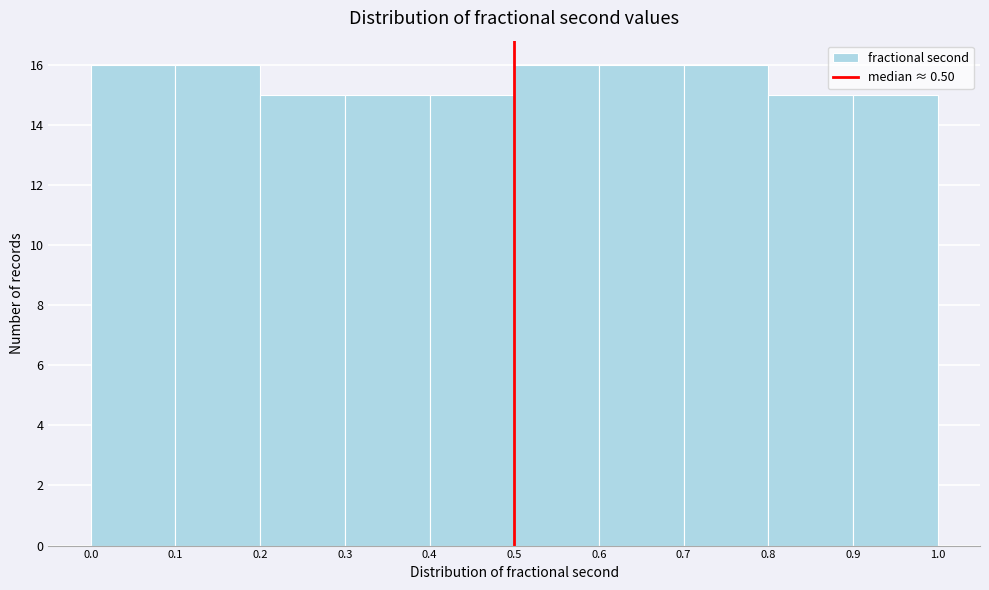

Reading left to right, list every bar in this chart as the range it spans on the x-axis followed by its height. The values are not printed on the chart, so give them approximately, as read against the axis.

0.0 to 0.1: 16
0.1 to 0.2: 16
0.2 to 0.3: 15
0.3 to 0.4: 15
0.4 to 0.5: 15
0.5 to 0.6: 16
0.6 to 0.7: 16
0.7 to 0.8: 16
0.8 to 0.9: 15
0.9 to 1.0: 15